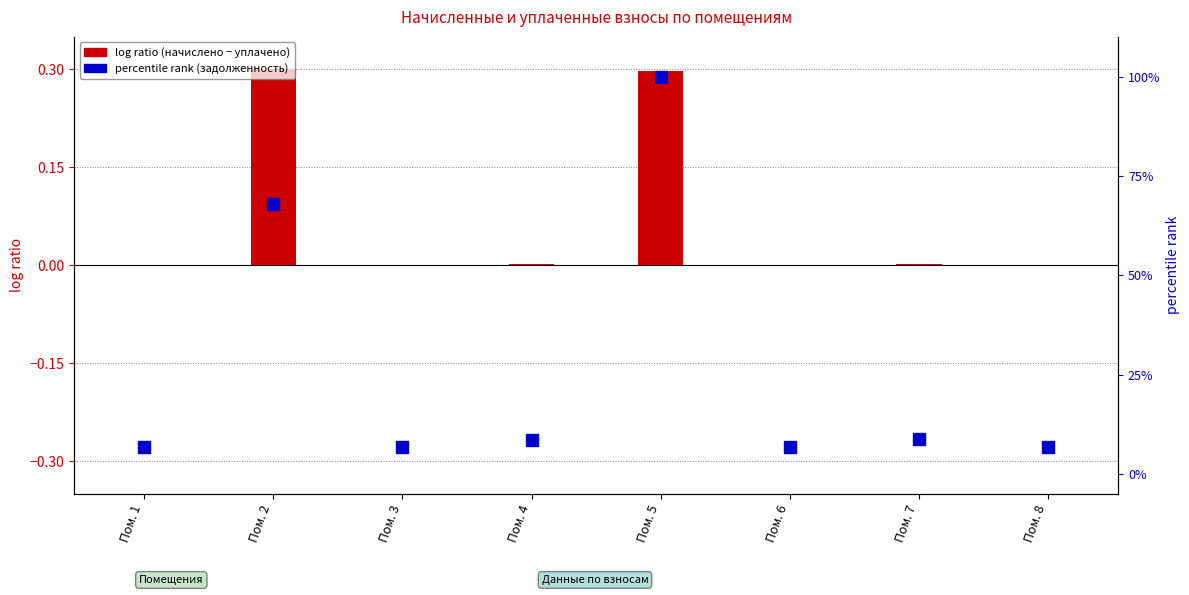

Which series reaches the maximum Y coordinate?

percentile rank (задолженность)